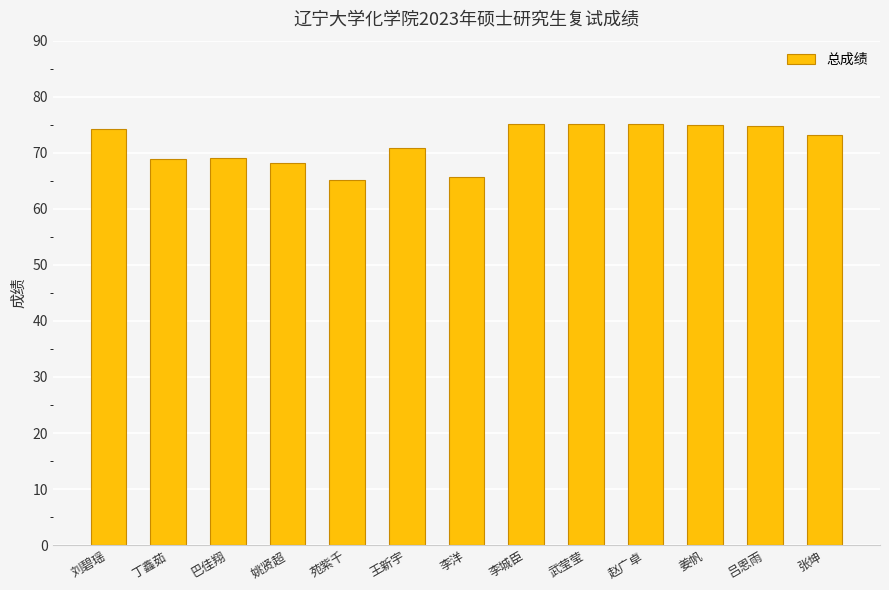

What is the sum of all values?

930.1